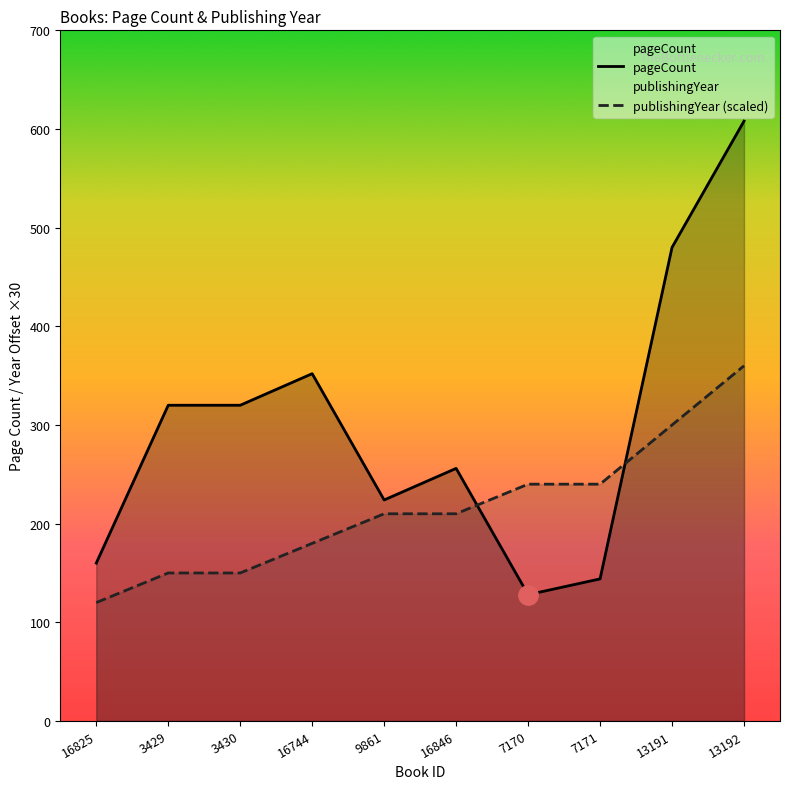

At which category does pageCount reach its first local valley?

9861